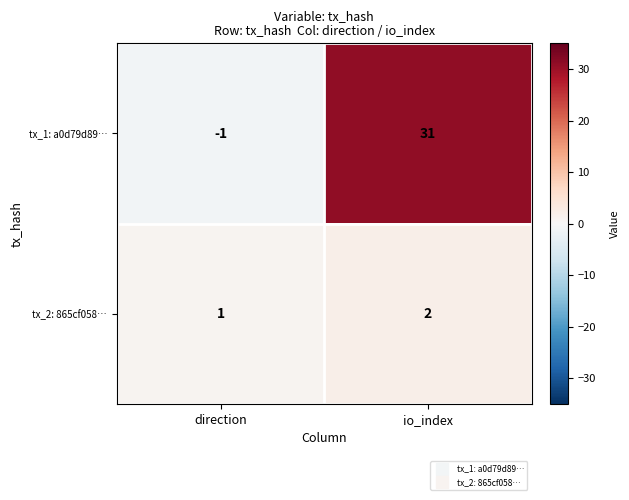

The tx_2: 865cf058… series shows 2 at io_index. True or false?

True